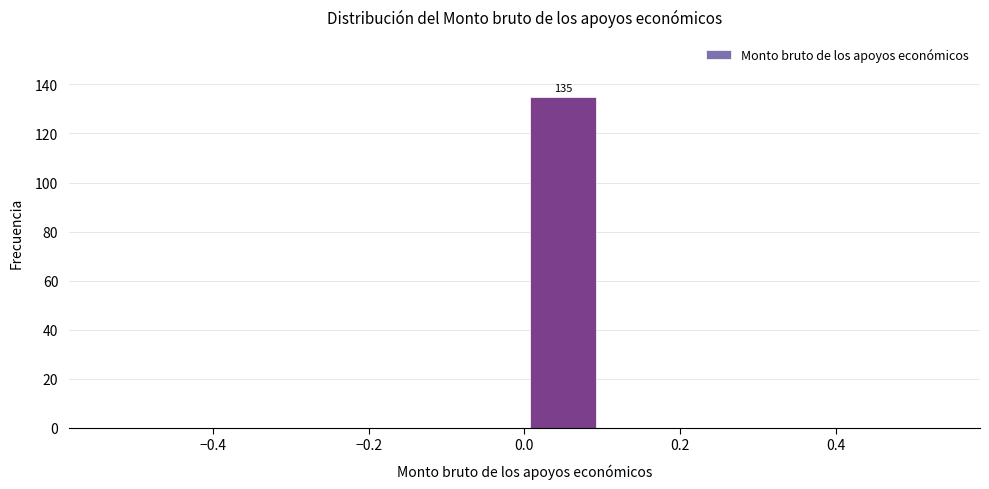

Over which range of the x-axis is the bar tallest?

0.0 to 0.1